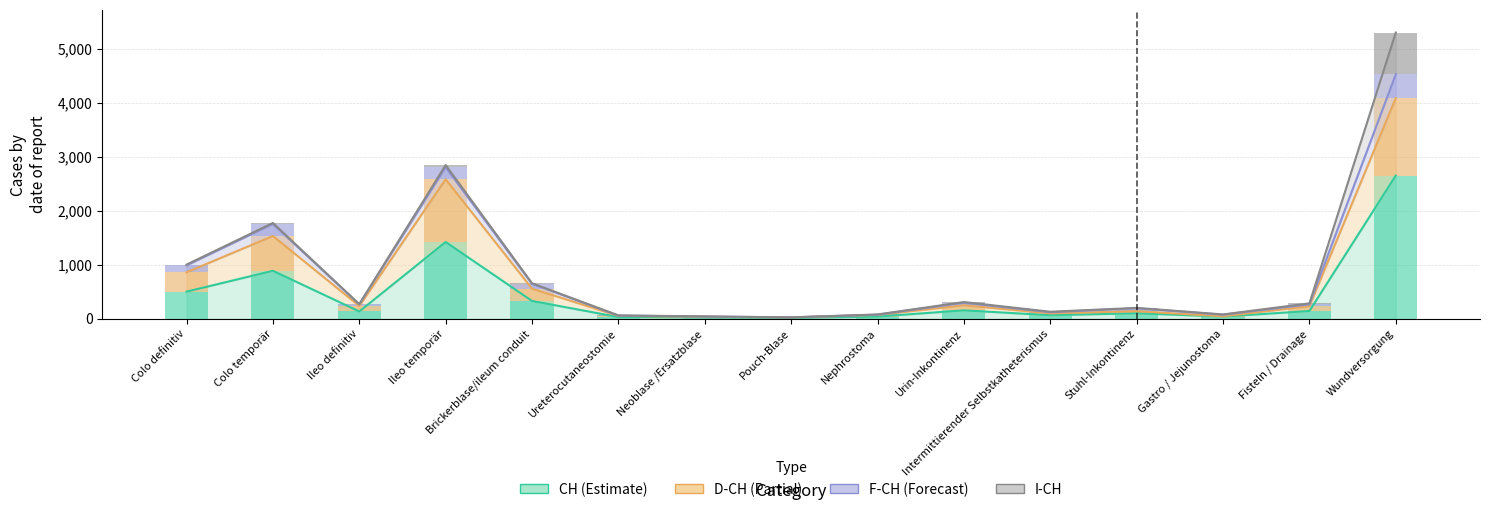

What is the highest value of the F-CH series?

440